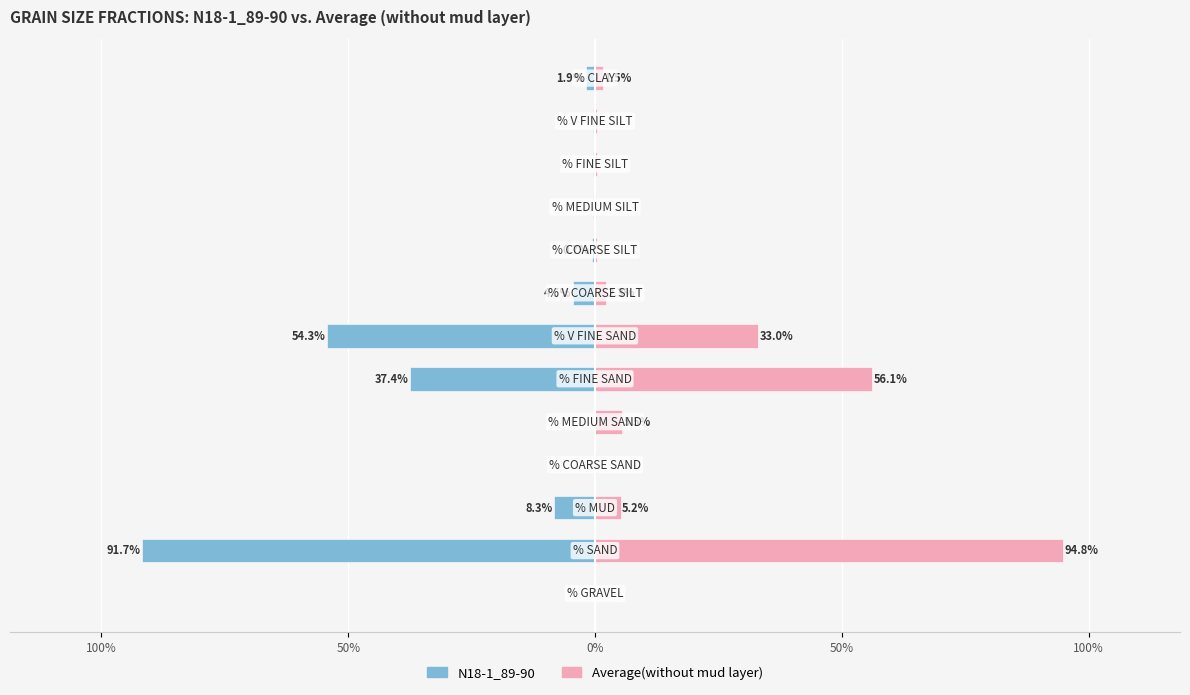

How many categories are shown in the chart?

13